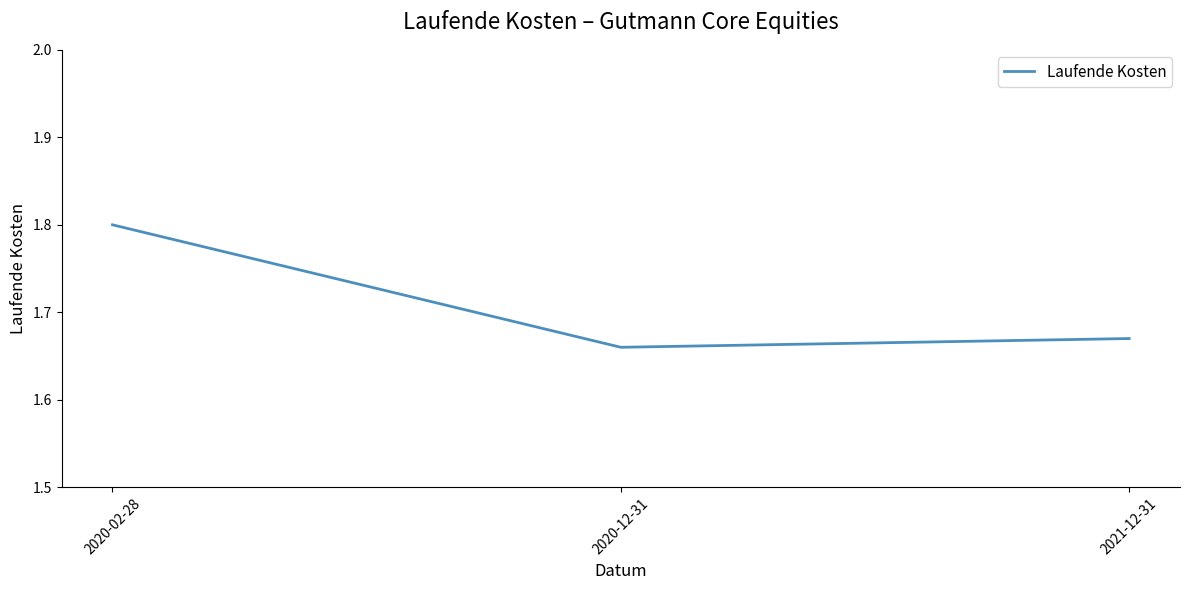

The chart shows a value of 1.0 at 2020-02-28. True or false?

False